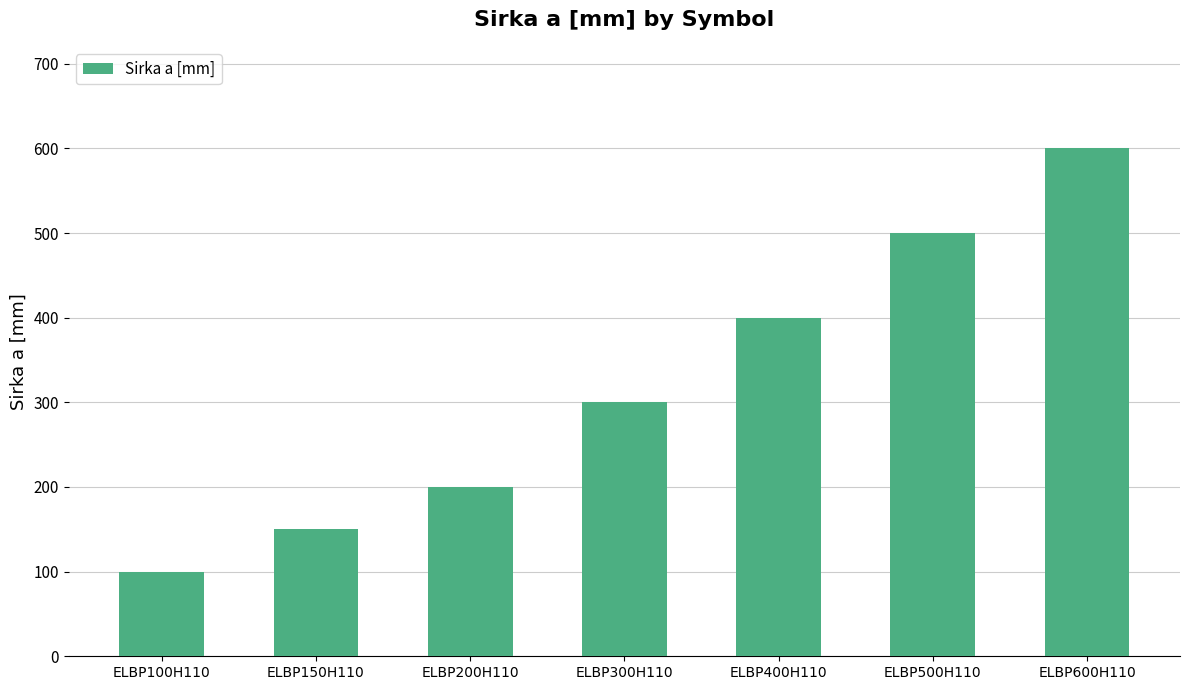

The chart shows a value of 300 at ELBP300H110. True or false?

True